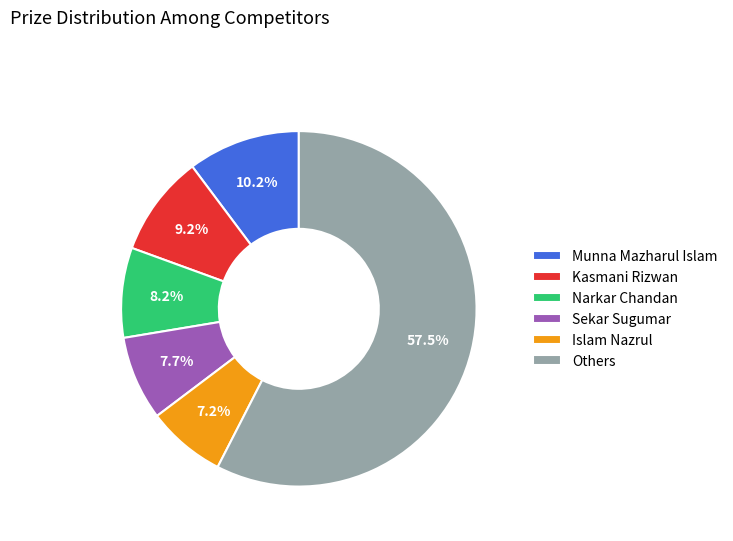

Which has a higher value, Narkar Chandan or Others?

Others